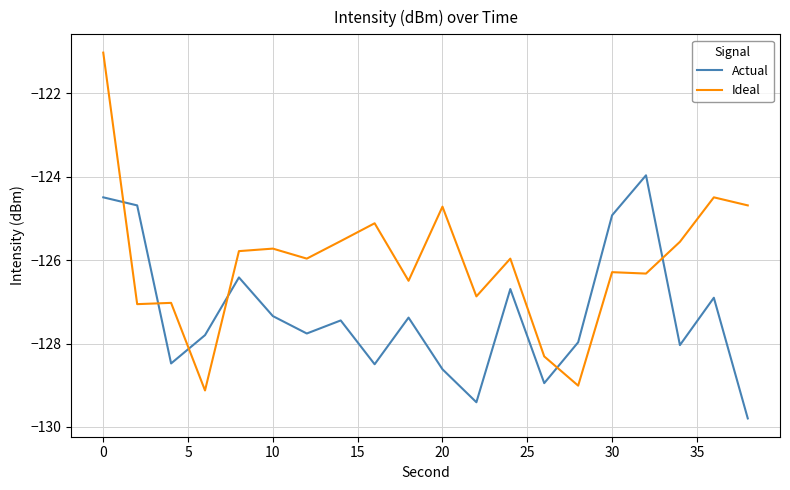

What are all the series names shown in the legend?

Actual, Ideal